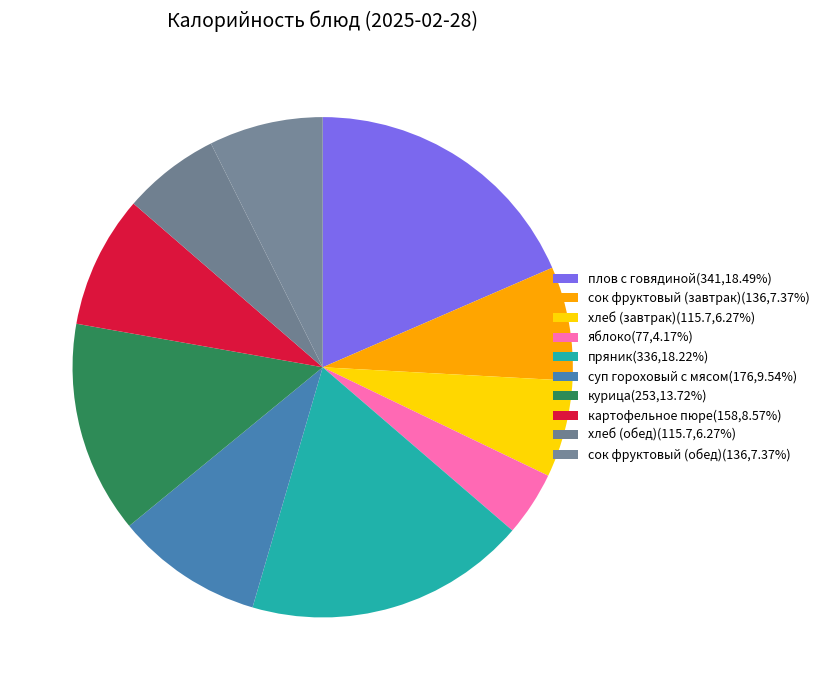

How many segments does this pie chart have?

10